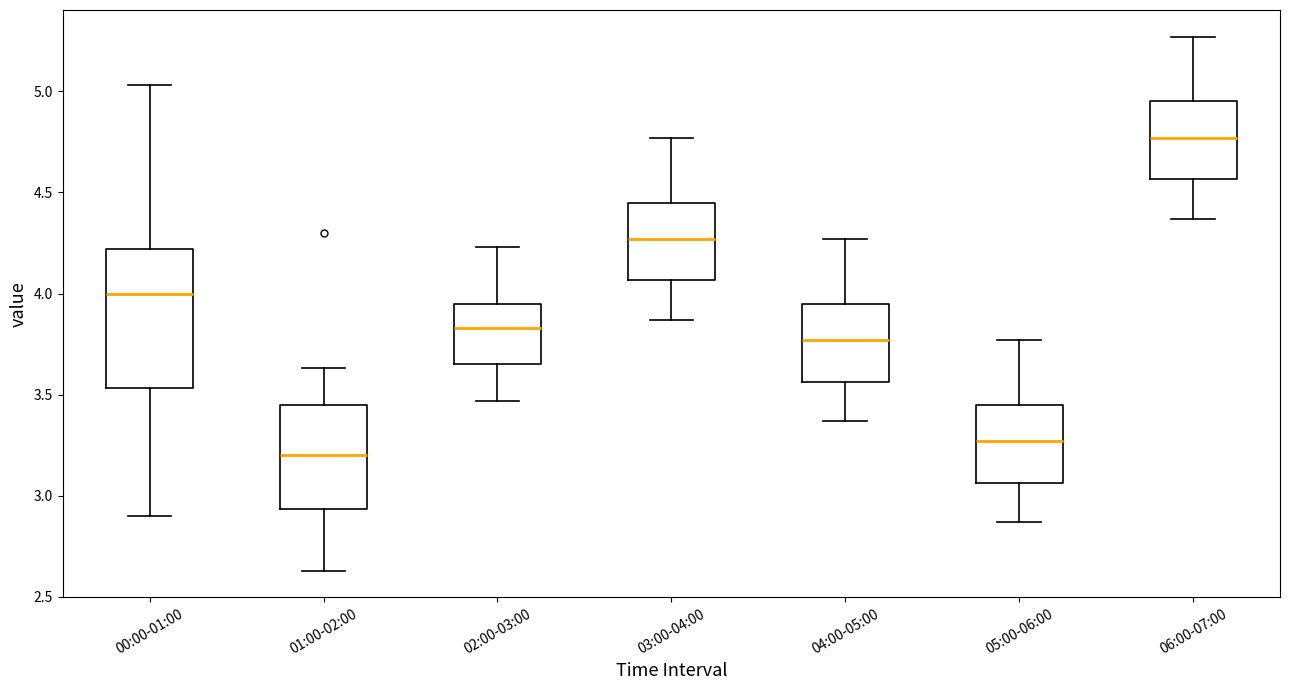

Where does the lower whisker of the box for 00:00-01:00 end on the y-axis? The values are not printed on the chart, so give them approximately, as read against the axis.

2.90